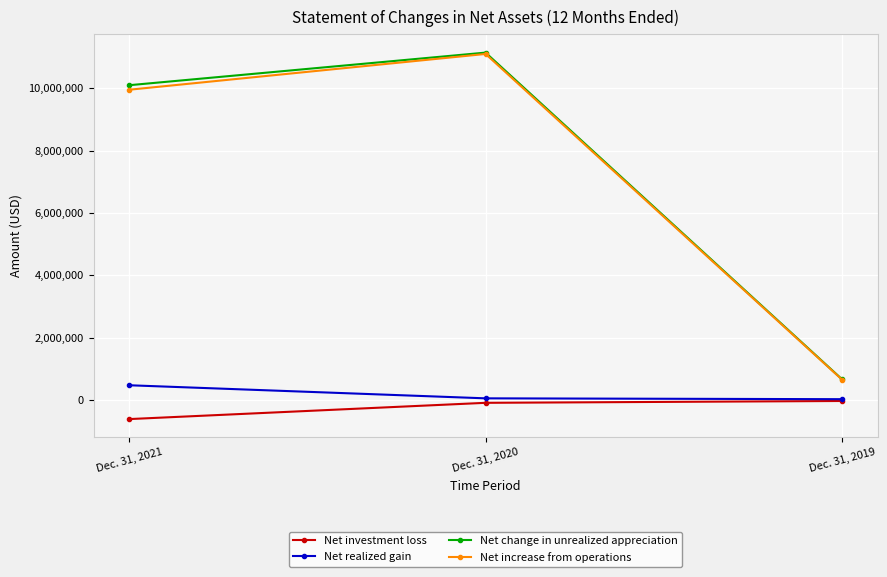

What are all the series names shown in the legend?

Net investment loss, Net realized gain, Net change in unrealized appreciation, Net increase from operations